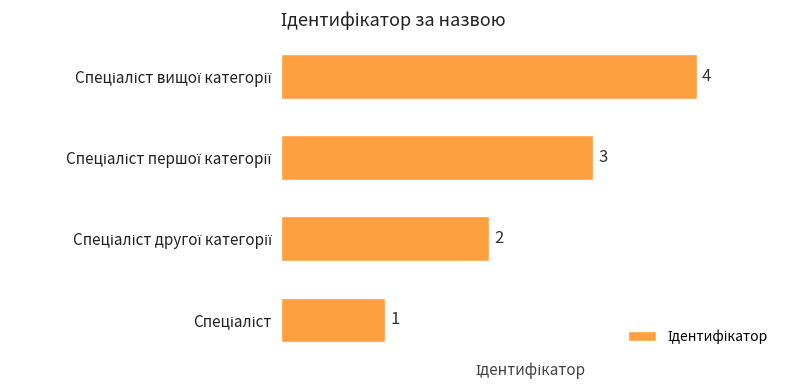

How many values are between 2 and 4?

3